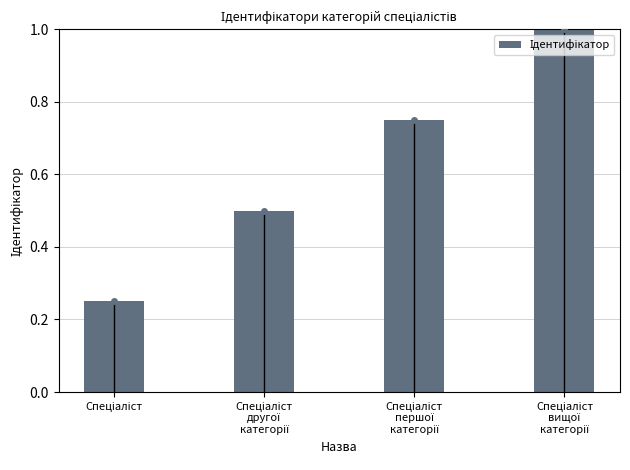

What is the sum of all values?

2.5